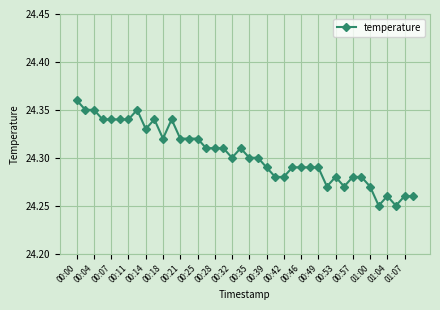

What is the difference between the maximum and minimum values?

0.1